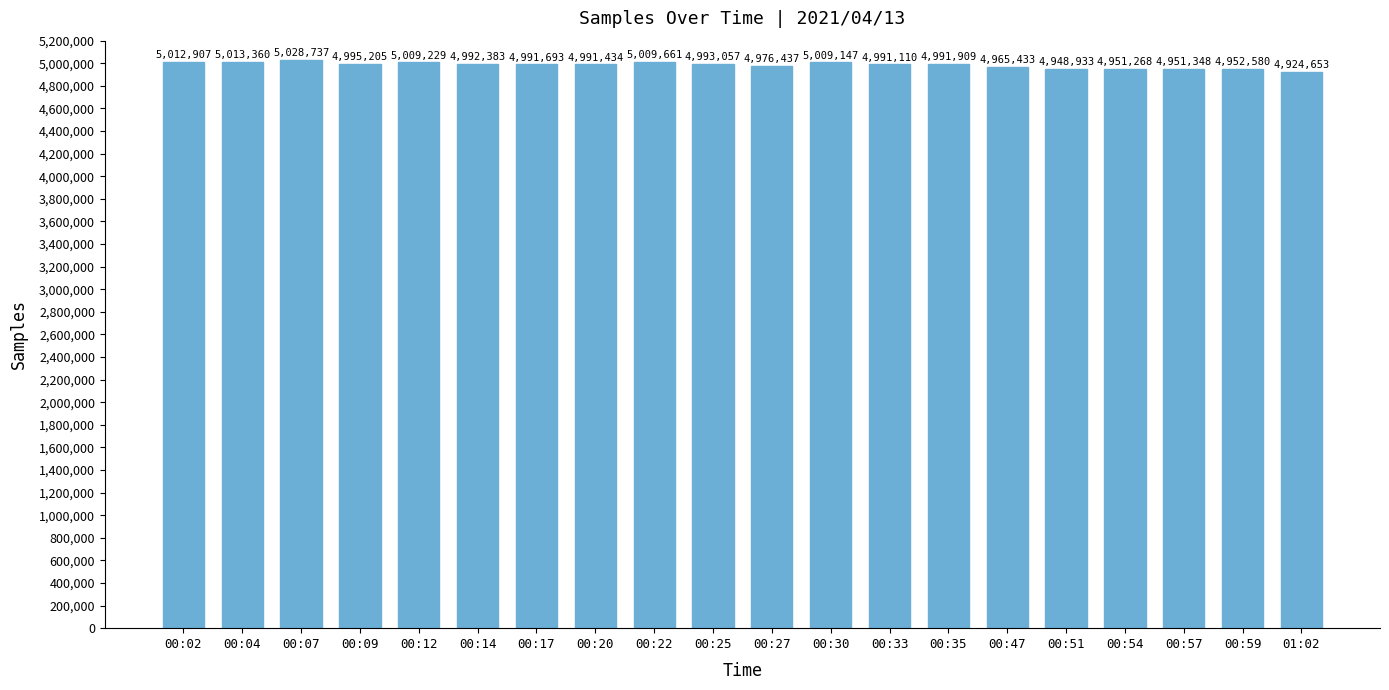

What is the value of the 16th bar from the left?

4948933